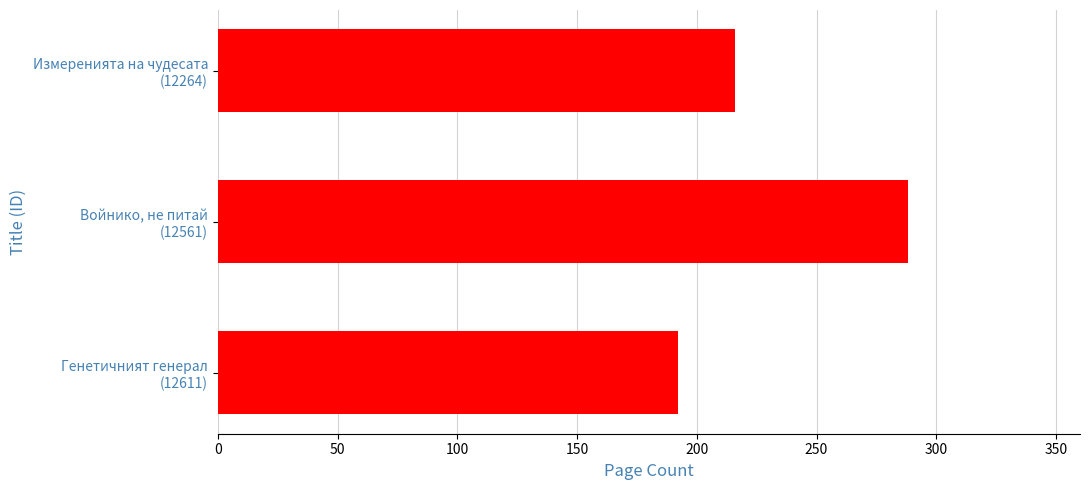

What is the sum of all values?

696